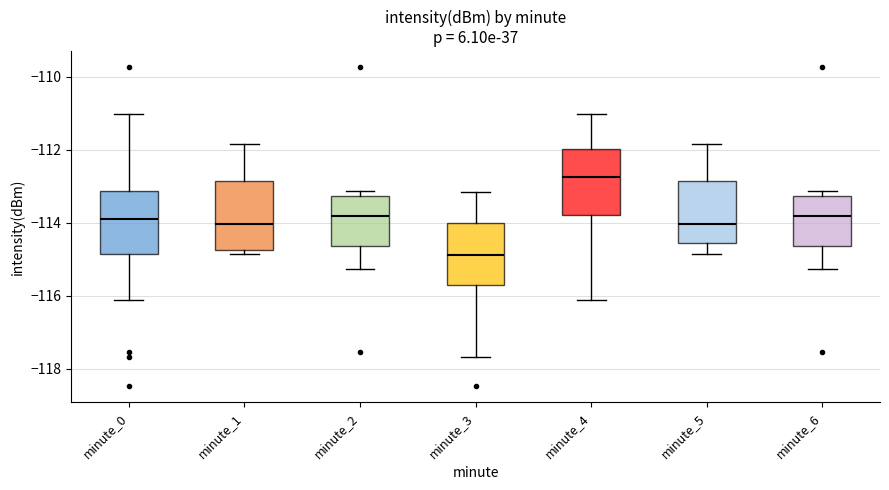

Reading left to right, transcribe this box plot: for each box, give where its median line is, the range the box spans, and where its two whiskers end, as read against the y-axis. The values are not printed on the chart, so give them approximately, as read against the axis.

minute_0: median -113.8, box -114.8 to -113.2, whiskers -116.2 to -111.0
minute_1: median -114.0, box -114.8 to -112.8, whiskers -114.8 (just below the box's lower edge) to -111.8
minute_2: median -113.8, box -114.6 to -113.2, whiskers -115.2 to -113.2 (just above the box's upper edge)
minute_3: median -114.8, box -115.6 to -114.0, whiskers -117.6 to -113.2
minute_4: median -112.8, box -113.8 to -112.0, whiskers -116.2 to -111.0
minute_5: median -114.0, box -114.6 to -112.8, whiskers -114.8 to -111.8
minute_6: median -113.8, box -114.6 to -113.2, whiskers -115.2 to -113.2 (just above the box's upper edge)